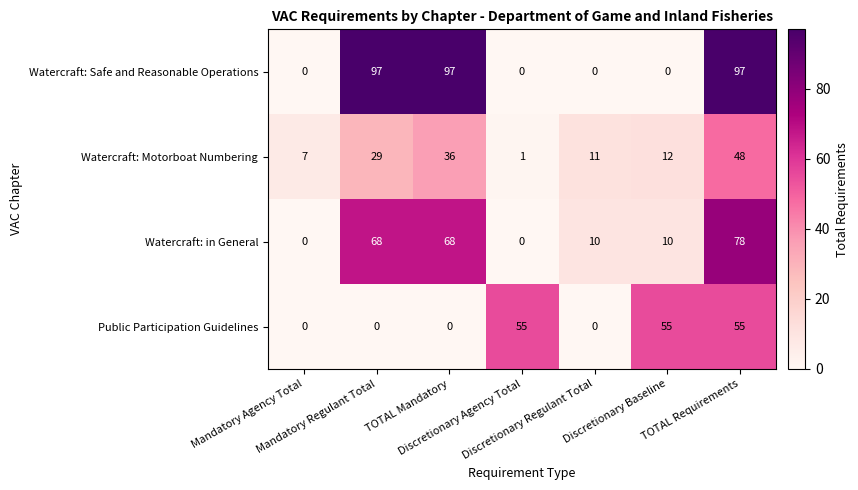

At how many categories does at least one series exceed 31?

5